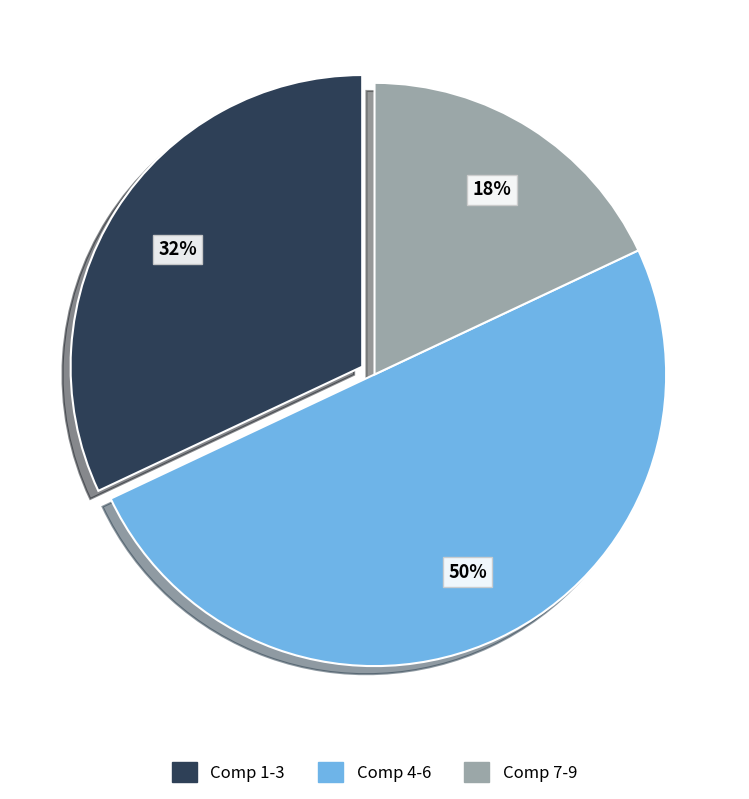

To the nearest percent, what is the difference between the largest and smallest slice percentages?

32%